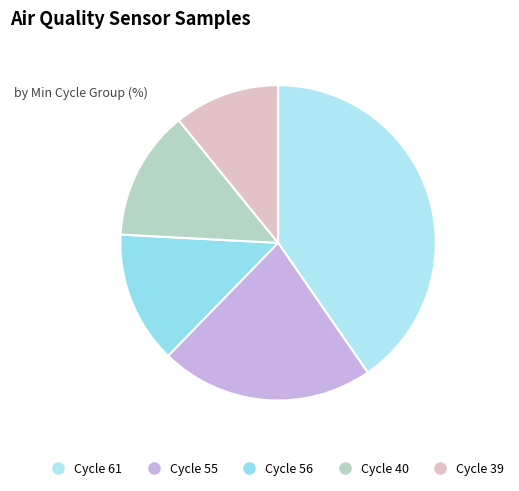

How many slices are in this pie chart?

5